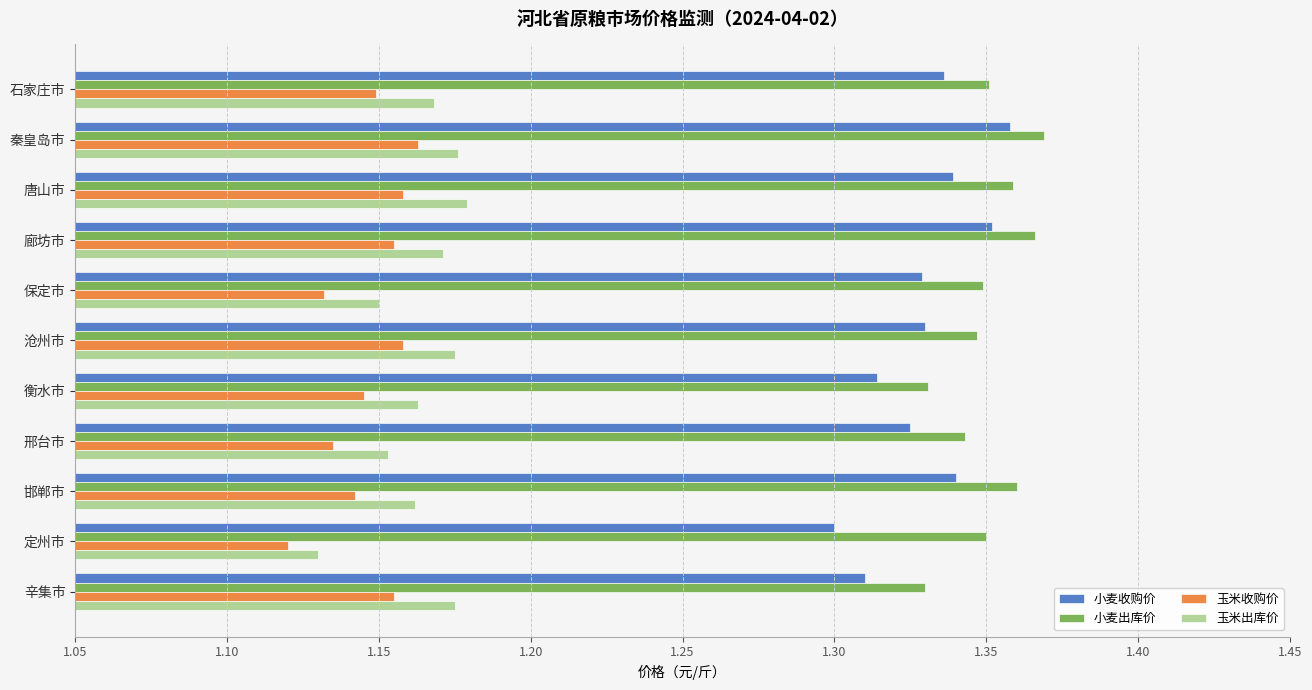

The value of 小麦出库价 at 定州市 is 0.5. True or false?

False